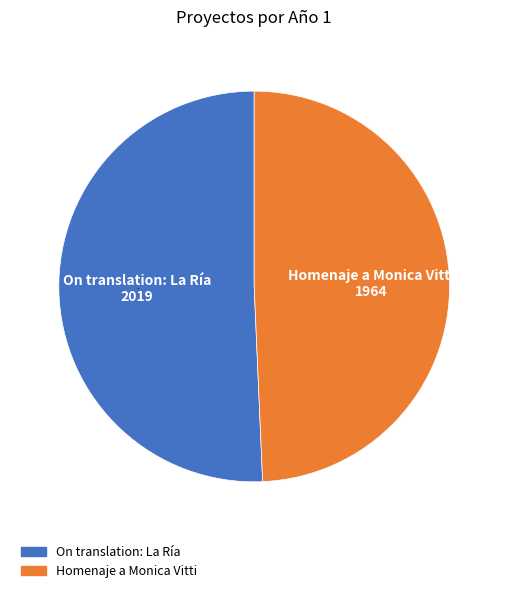

Rank the categories by value from lowest to highest.

Homenaje a Monica Vitti, On translation: La Ría